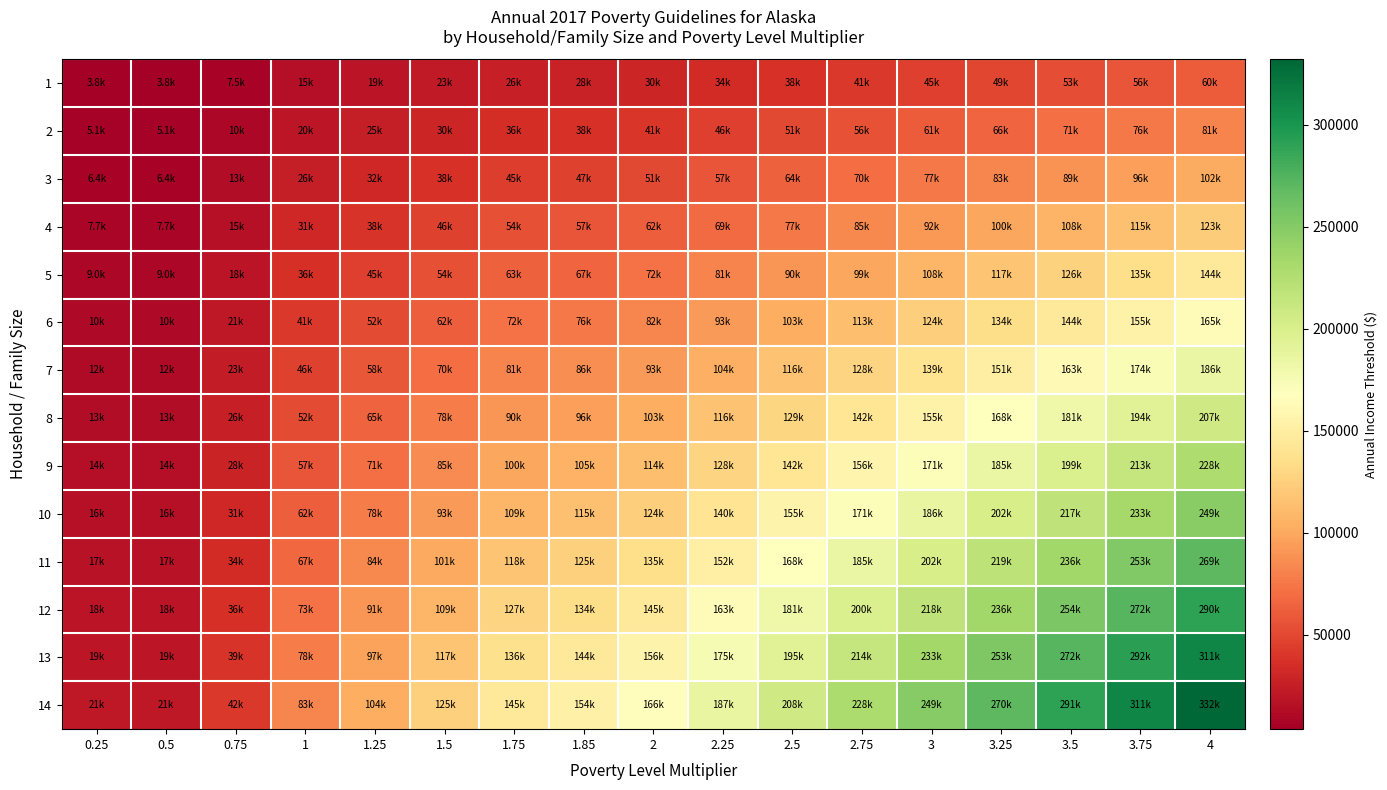

What is the minimum value shown in the chart?

3765.0